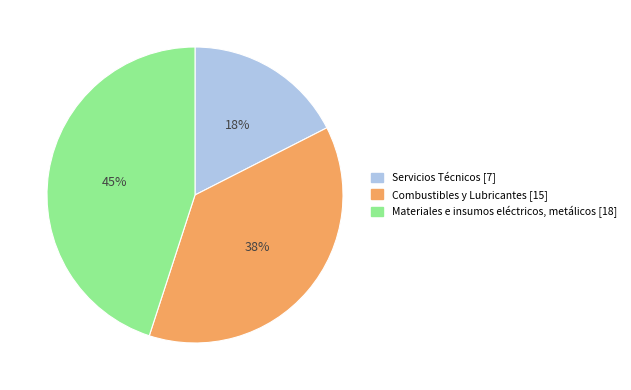

True or false: Servicios Técnicos accounts for 11% of the total.

False